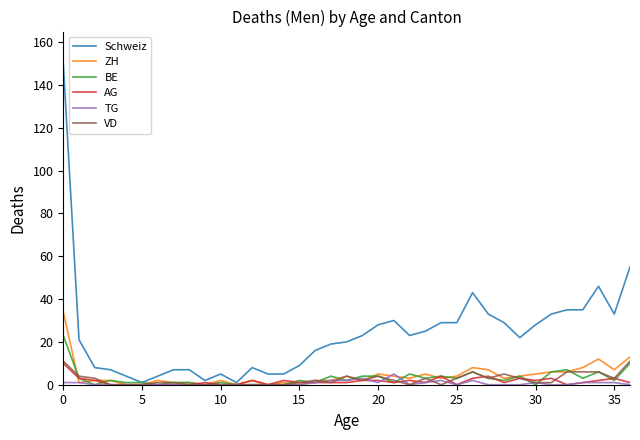

What is the highest value of the AG series?

10